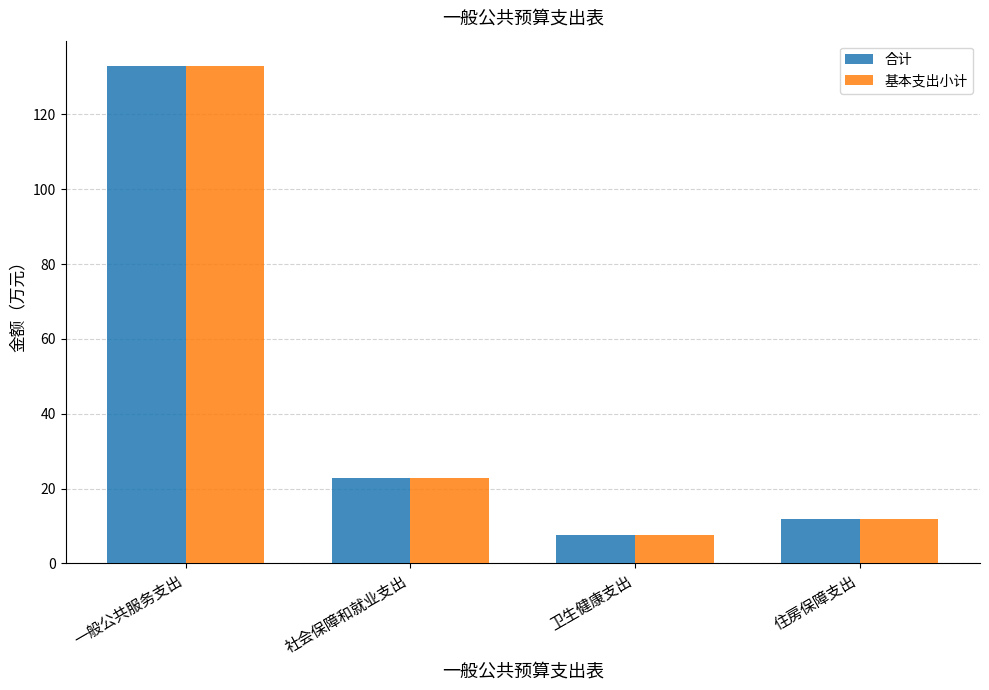

What position from the right is 住房保障支出?

1